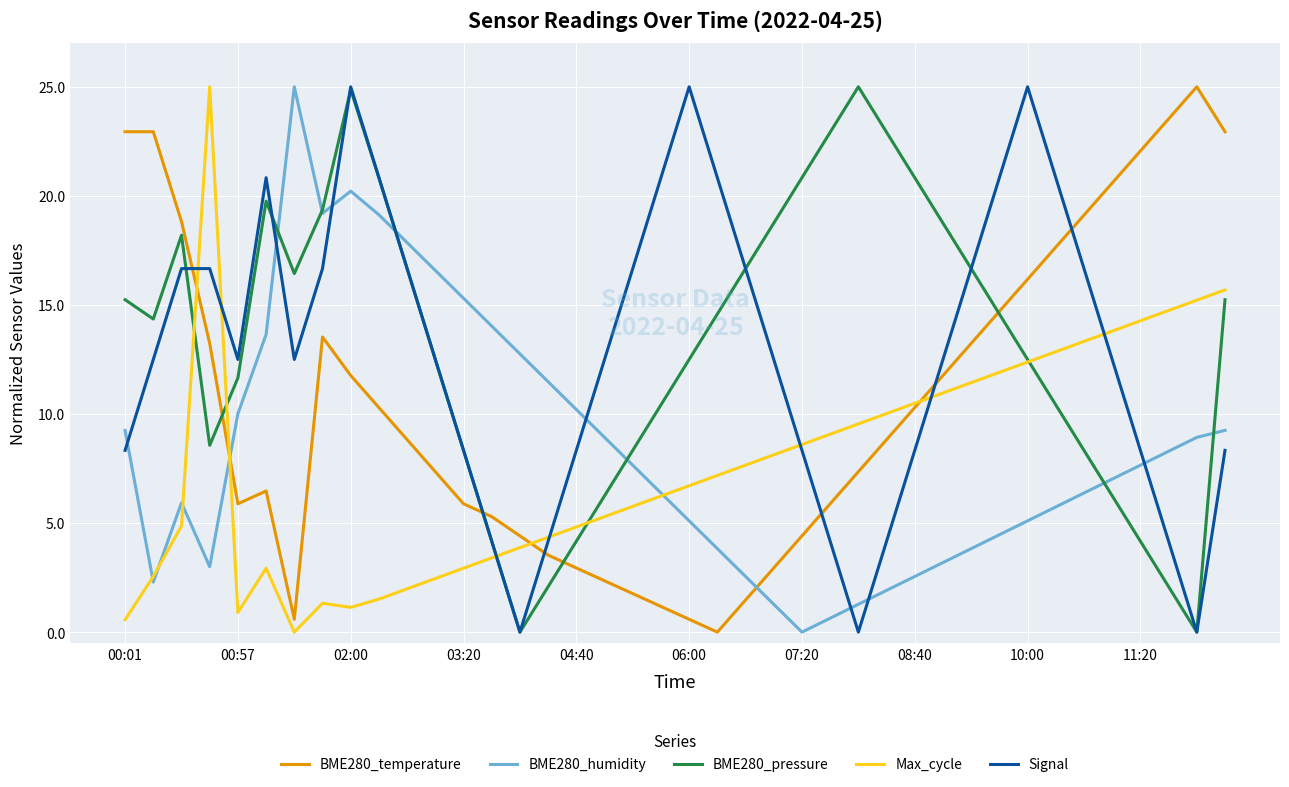

How many distinct data groups are displayed?

5